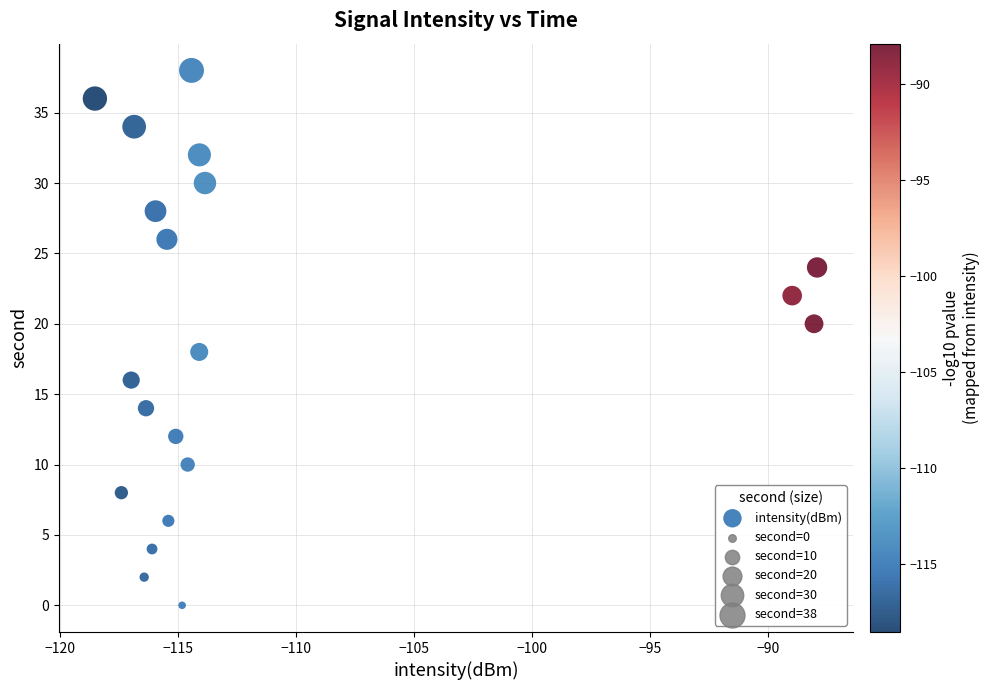

What is the range of Y values (max minus min)?

38